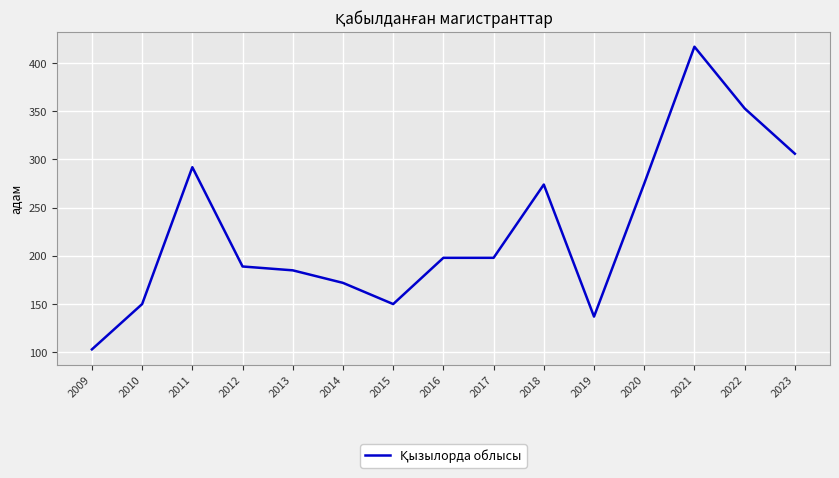

What is the greatest value displayed?

417